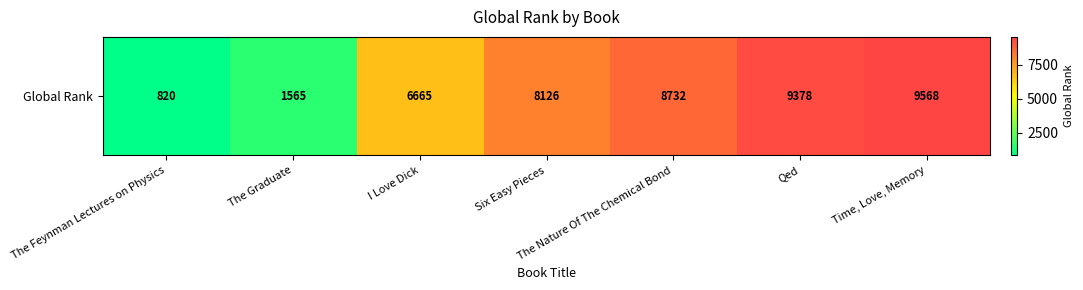

Reading left to right, transcribe all the data shown in this chart.

The Feynman Lectures on Physics=820	The Graduate=1565	I Love Dick=6665	Six Easy Pieces=8126	The Nature Of The Chemical Bond=8732	Qed=9378	Time, Love, Memory=9568